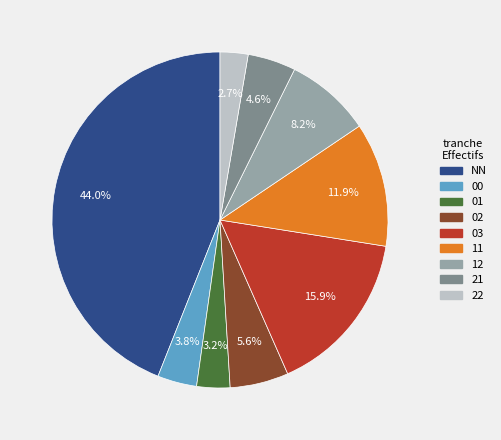

The 03 slice represents 16% of the pie. True or false?

True